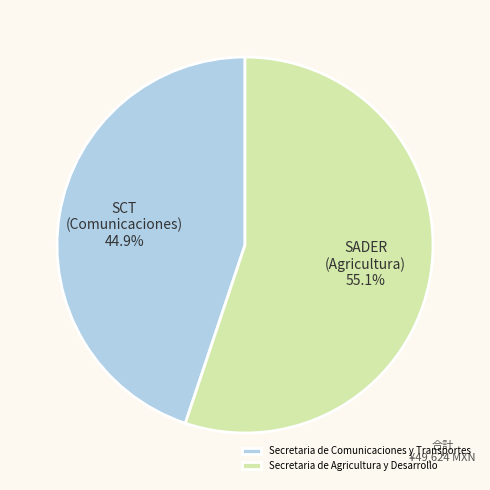

What percentage is NOT represented by Secretaria de Agricultura y Desarrollo?

44.9%